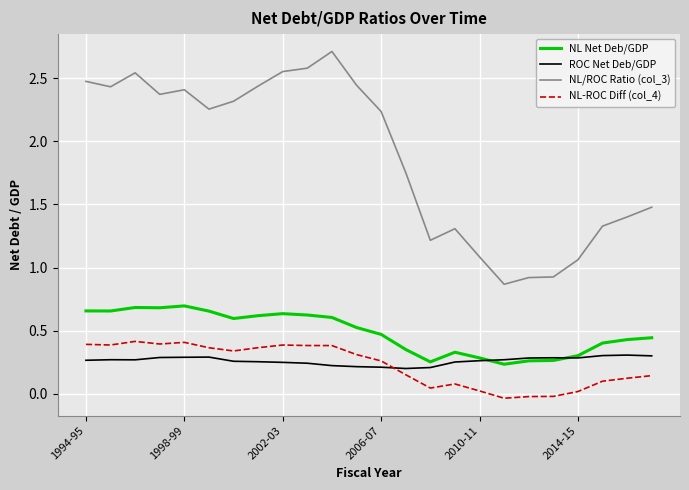

True or false: NL-ROC Diff (col_4) and NL Net Deb/GDP cross at least once.

False